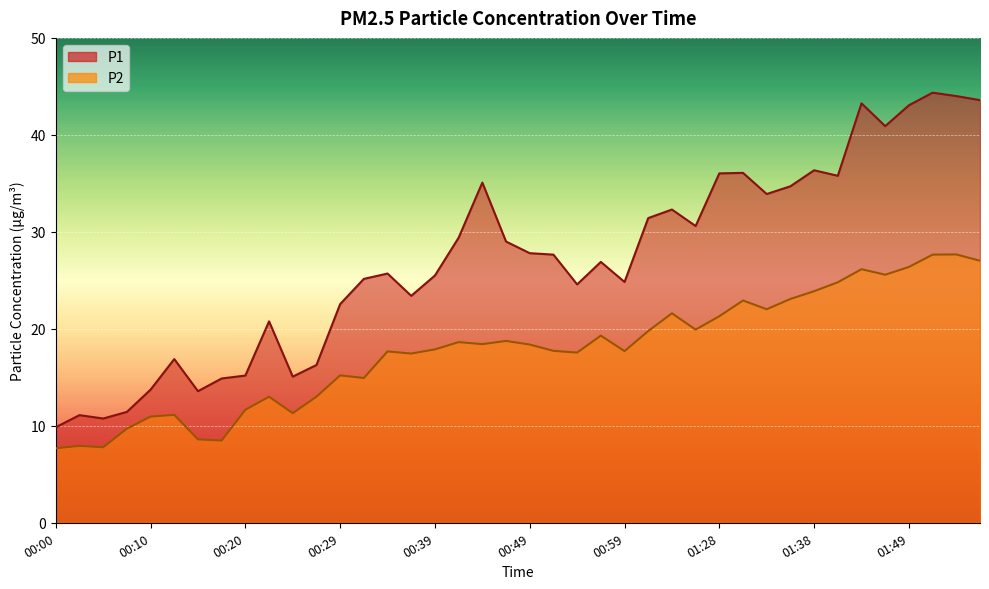

At which category does the chart reach its peak across all series?

01:51